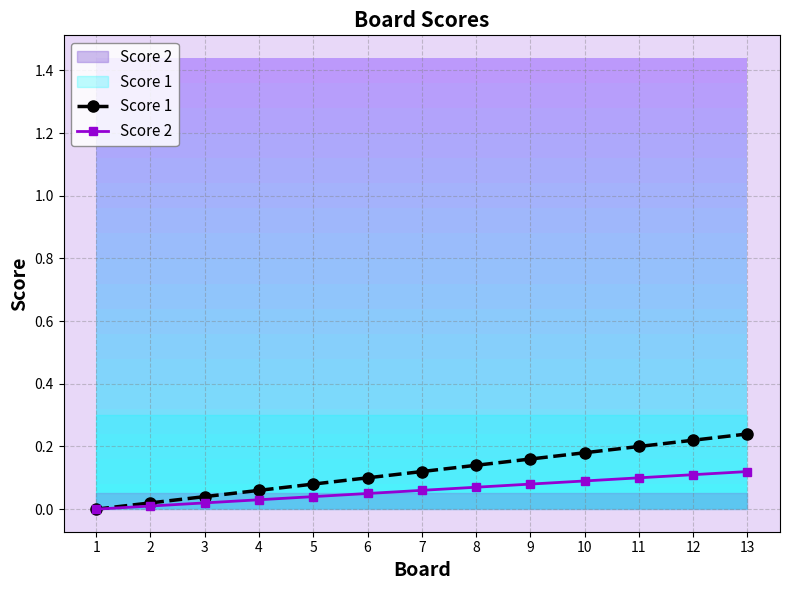

Between 7 and 9, which series saw the biggest shift?

Score 1